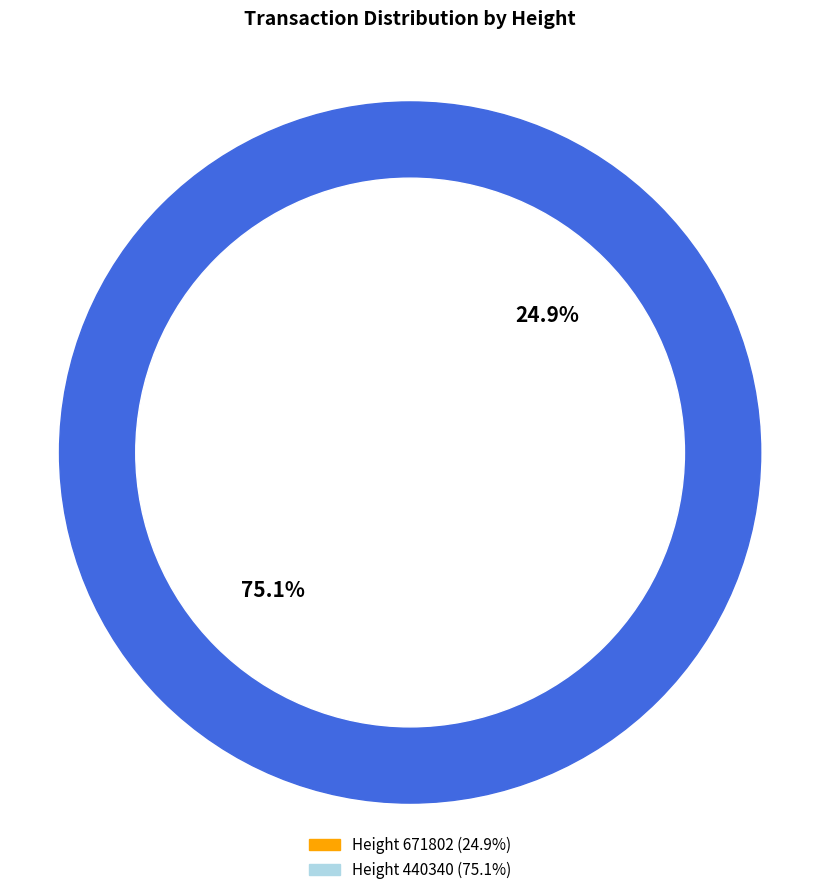

Rank the categories by value from lowest to highest.

671802, 440340